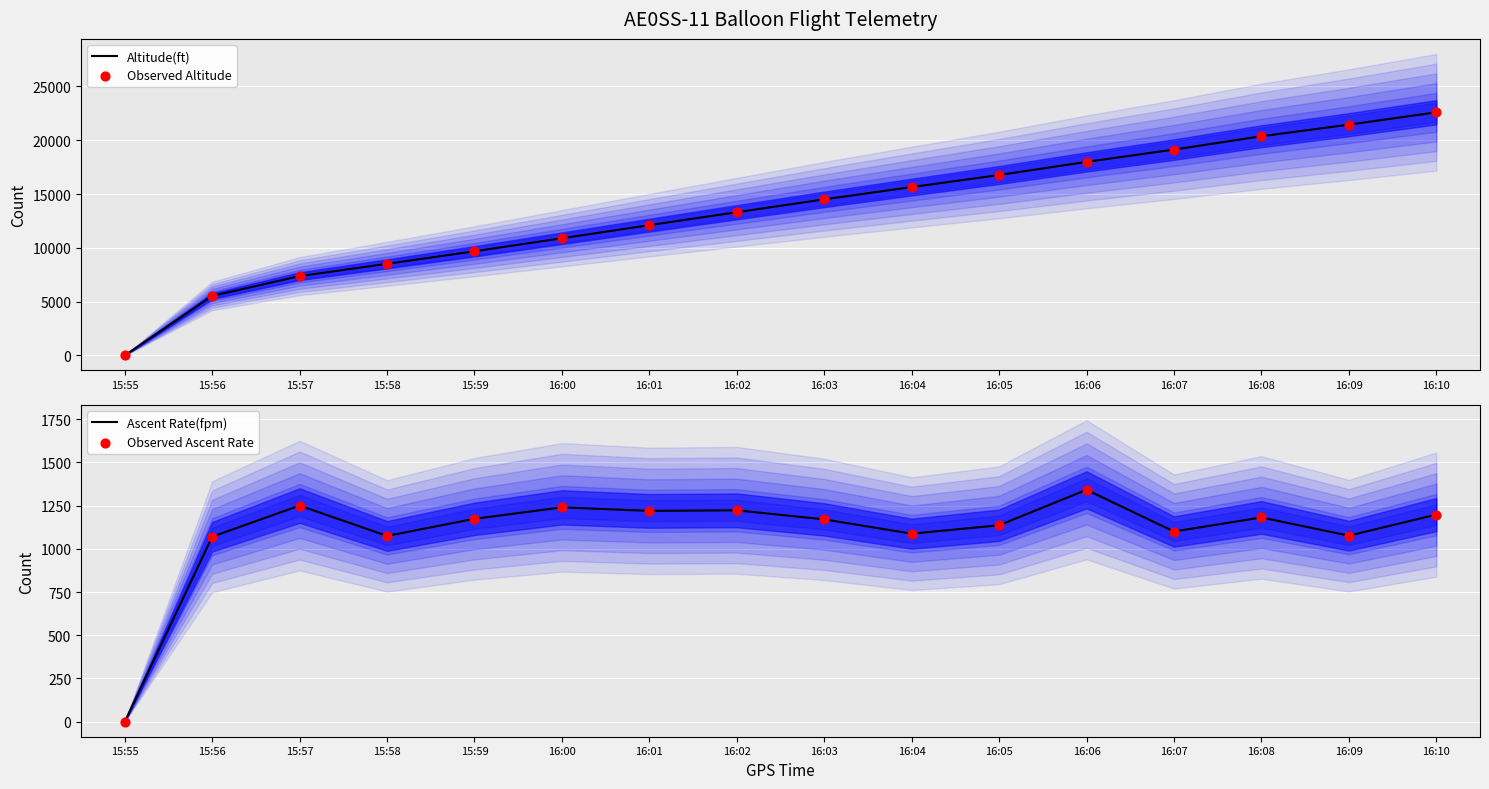

Which series has the widest spread of Y values?

Altitude(ft)